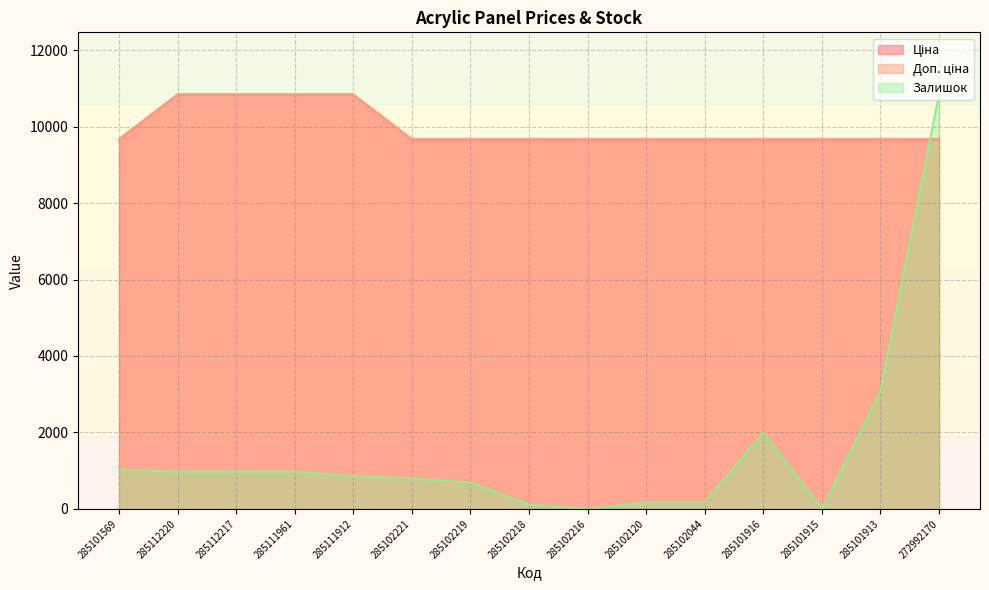

Reading right to left, transcribe all the data shown in this chart.

Ціна: 272992170=9664.7	285101913=9664.7	285101915=9664.7	285101916=9664.7	285102044=9664.7	285102120=9664.7	285102216=9664.7	285102218=9664.7	285102219=9664.7	285102221=9664.7	285111912=10840.1	285111961=10840.1	285112217=10840.1	285112220=10840.1	285101569=9664.7
Доп. ціна: 272992170=9664.7	285101913=9664.7	285101915=9664.7	285101916=9664.7	285102044=9664.7	285102120=9664.7	285102216=9664.7	285102218=9664.7	285102219=9664.7	285102221=9664.7	285111912=10840.1	285111961=10840.1	285112217=10840.1	285112220=10840.1	285101569=9664.7
Залишок: 272992170=10840.1	285101913=3080.9	285101915=0.0	285101916=1996.9	285102044=171.2	285102120=171.2	285102216=0.0	285102218=114.1	285102219=684.6	285102221=798.7	285111912=855.8	285111961=969.9	285112217=969.9	285112220=969.9	285101569=1027.0